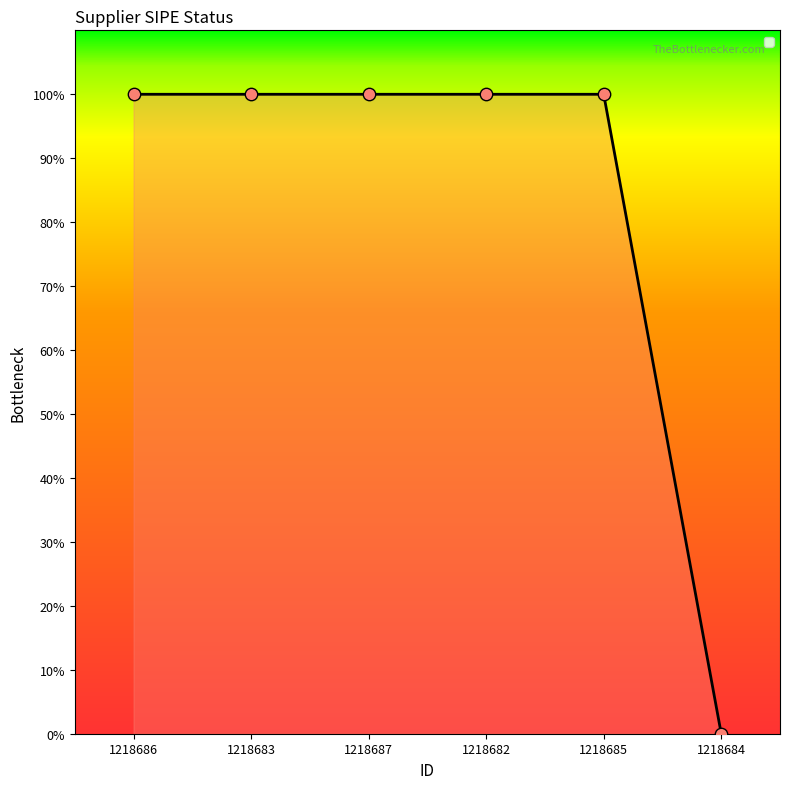

What is the change in value from 1218683 to 1218684?

-1